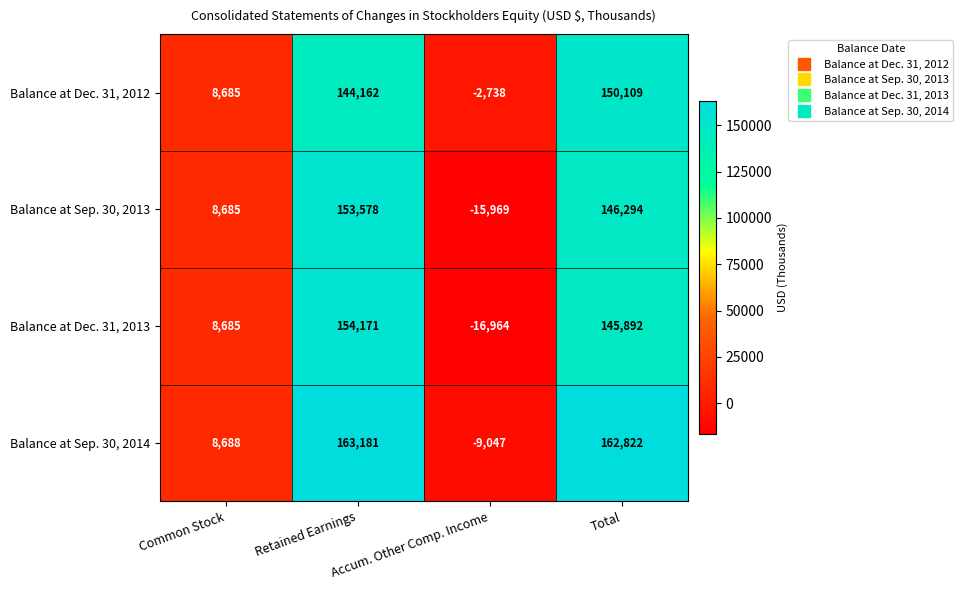

What is the total value across all series at Accum. Other Comp. Income?

-44718